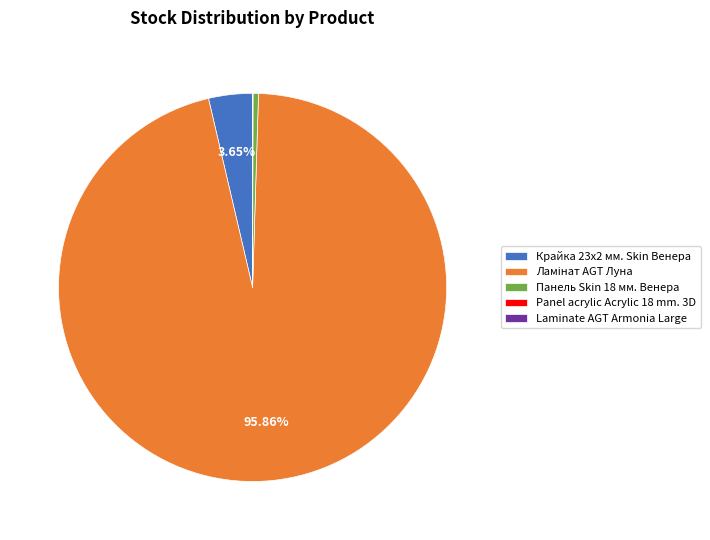

Does any single category account for the majority?

Yes